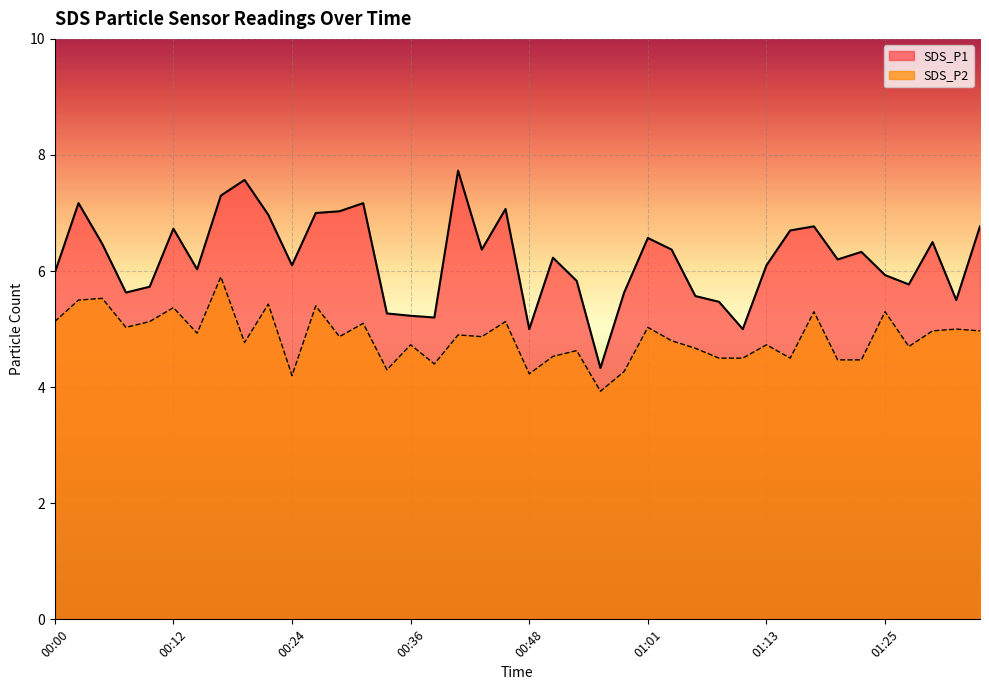

What is the value of the SDS_P1 point at the 22nd from the left?

6.2